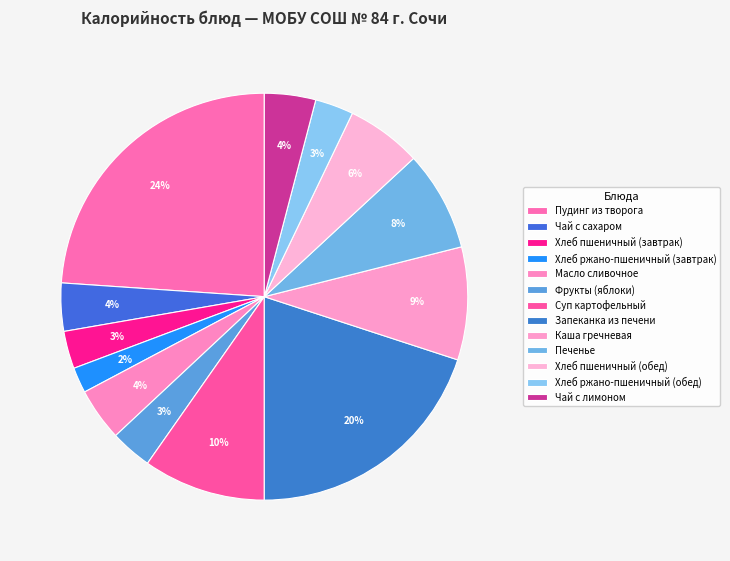

The Чай с лимоном slice represents 15% of the pie. True or false?

False